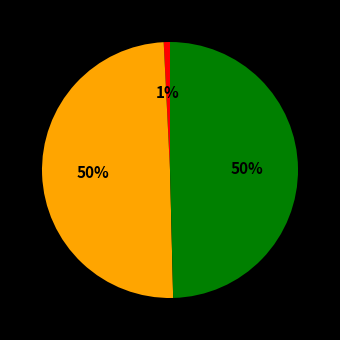

To the nearest percent, what is the difference between the largest and smallest slice percentages?

49%